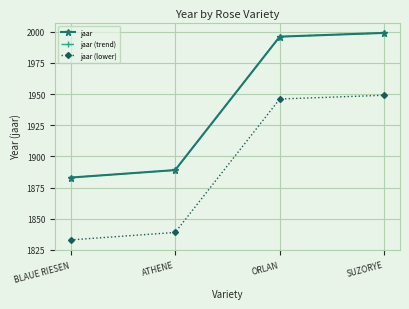

Does the chart have visible grid lines?

Yes